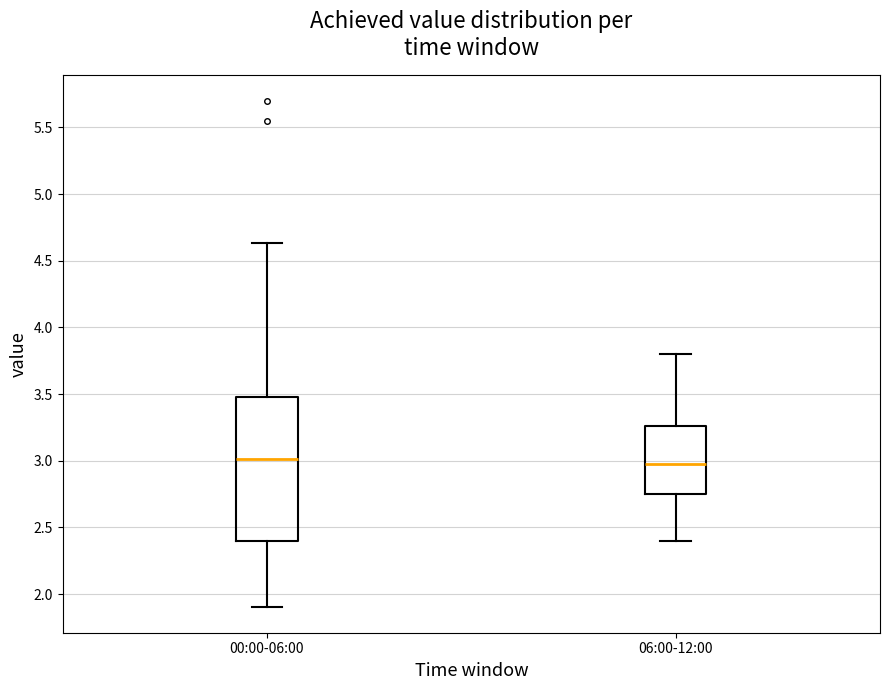

Reading left to right, transcribe this box plot: for each box, give where its median line is, the range the box spans, and where its two whiskers end, as read against the y-axis. The values are not printed on the chart, so give them approximately, as read against the axis.

00:00-06:00: median 3.00, box 2.40 to 3.50, whiskers 1.90 to 4.65
06:00-12:00: median 3.00, box 2.75 to 3.25, whiskers 2.40 to 3.80